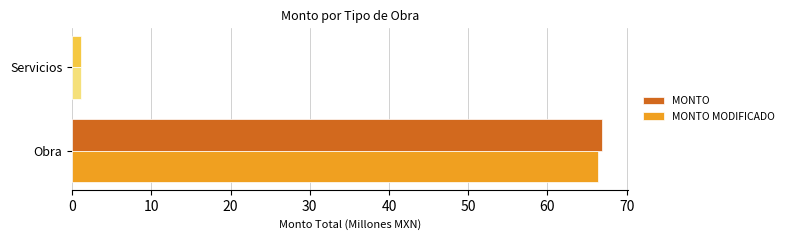

What are all the series names shown in the legend?

MONTO, MONTO MODIFICADO